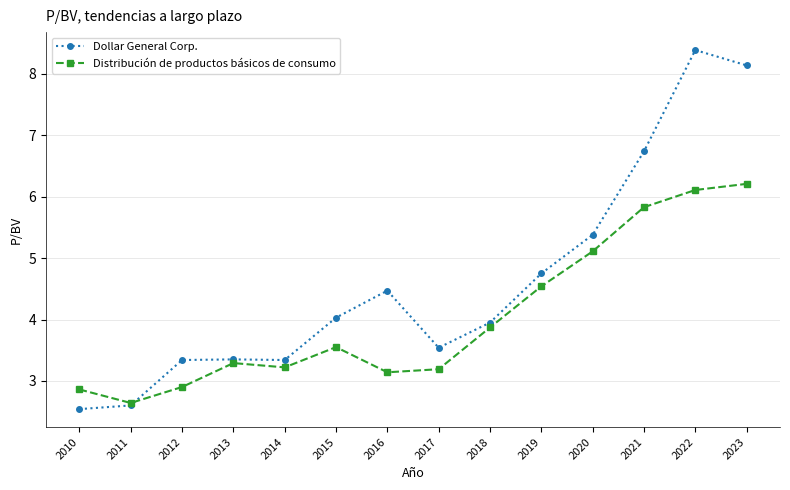

Which series changed the most between 2019 and 2021?

Dollar General Corp.